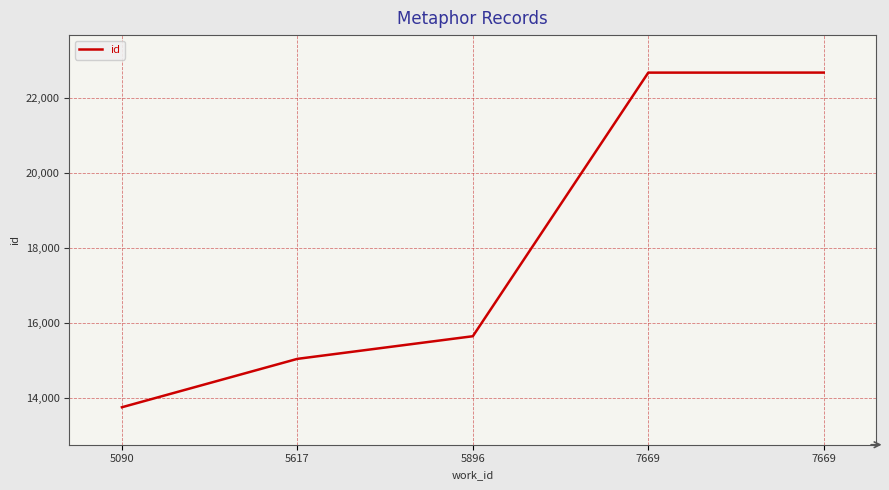

Which category has the highest value across all series?

7669